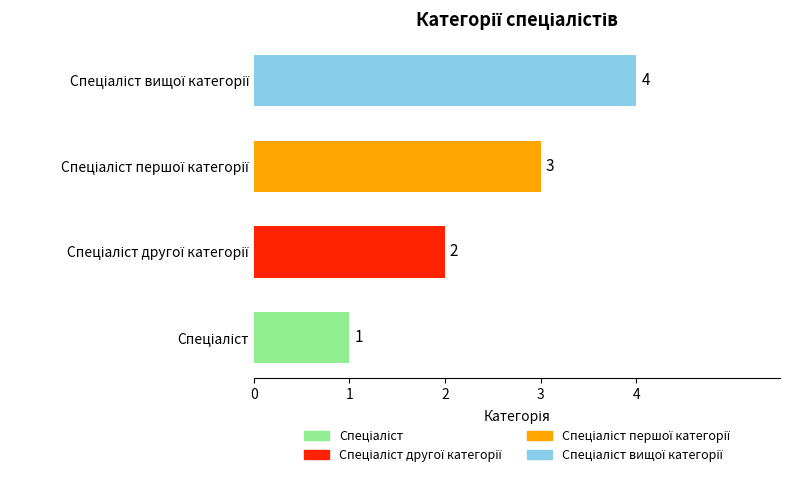

What is the difference between the maximum and minimum values?

3